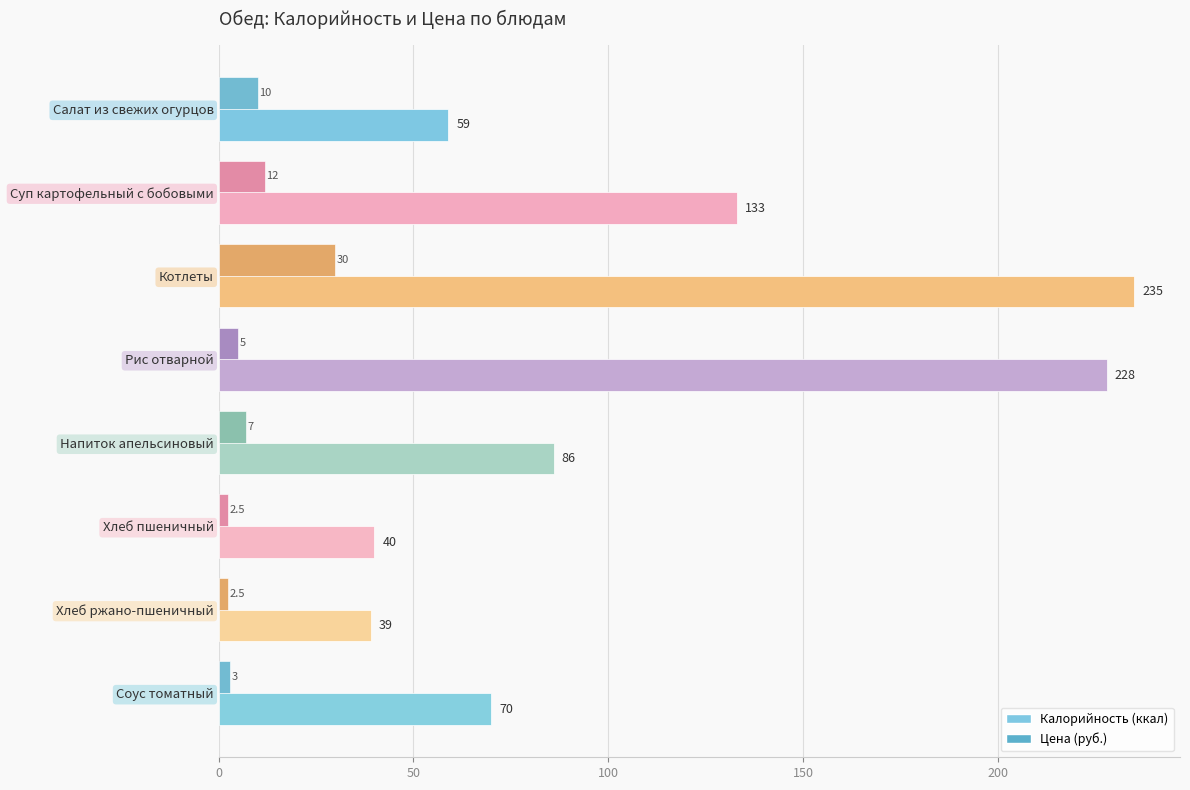

What is the smallest value displayed?

2.5